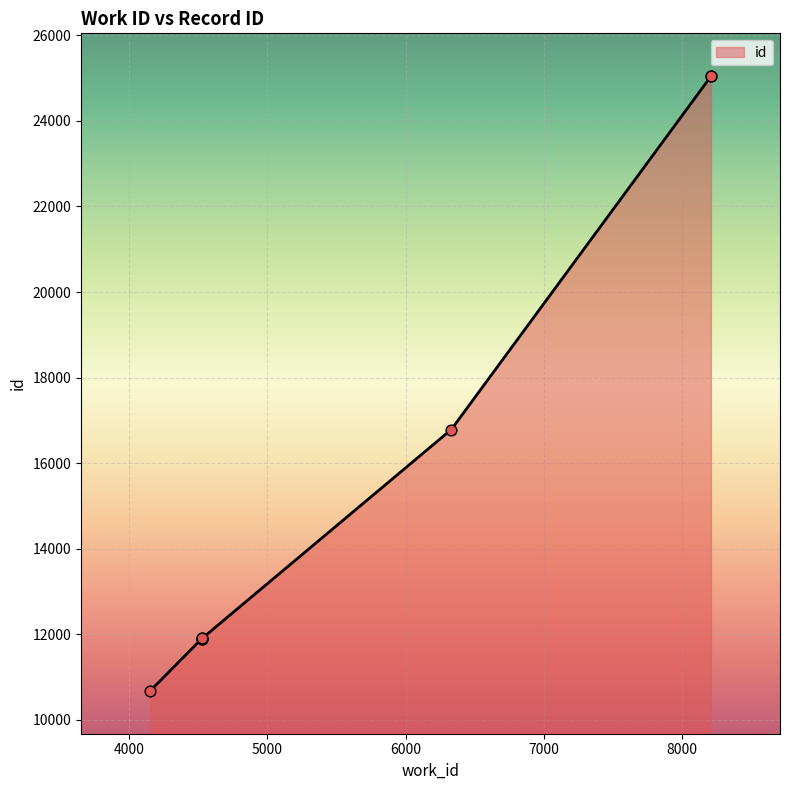

Approximately how many times larger is the value at 6330 compared to 4525?

1.4